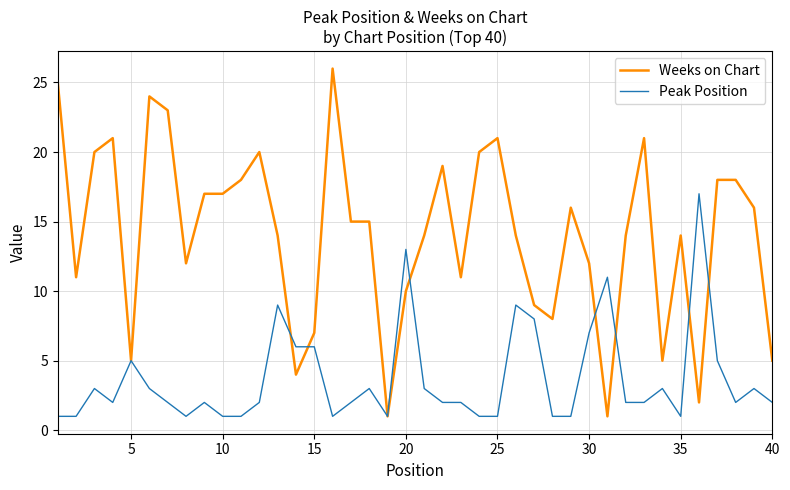

What is the greatest value displayed?

26